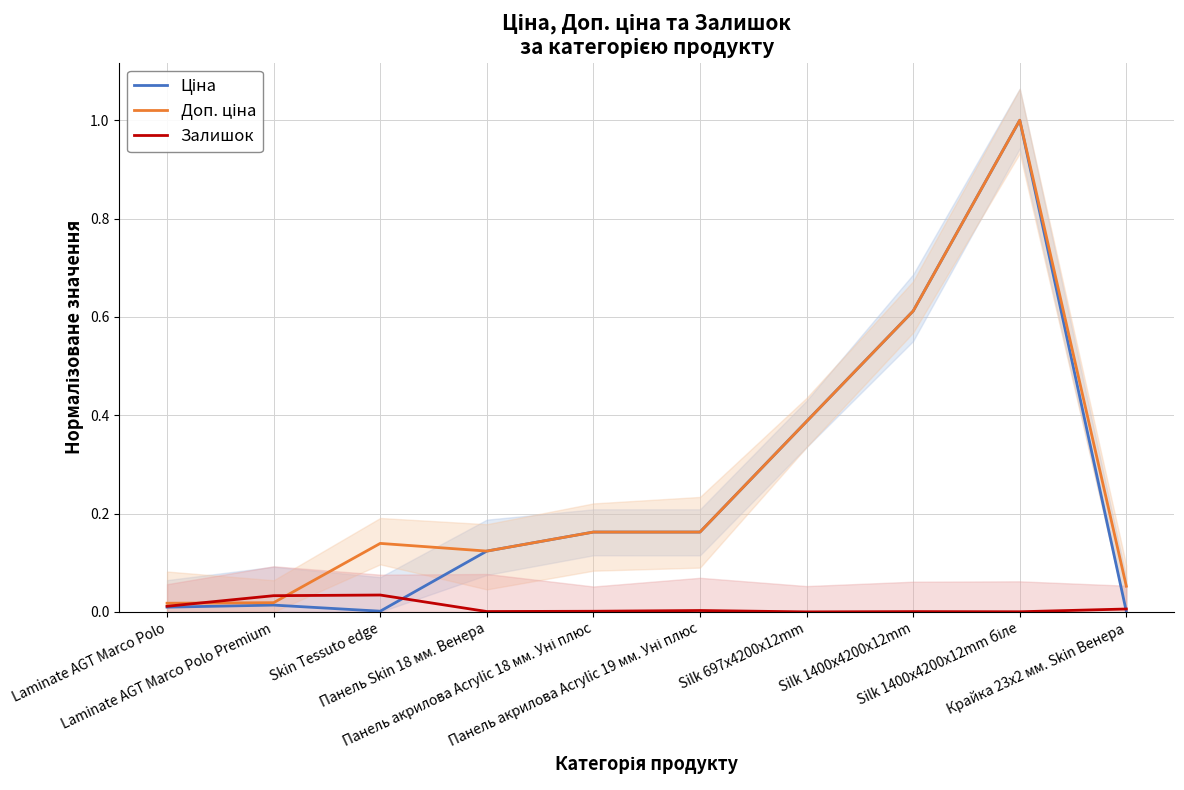

How many series are shown in this chart?

3